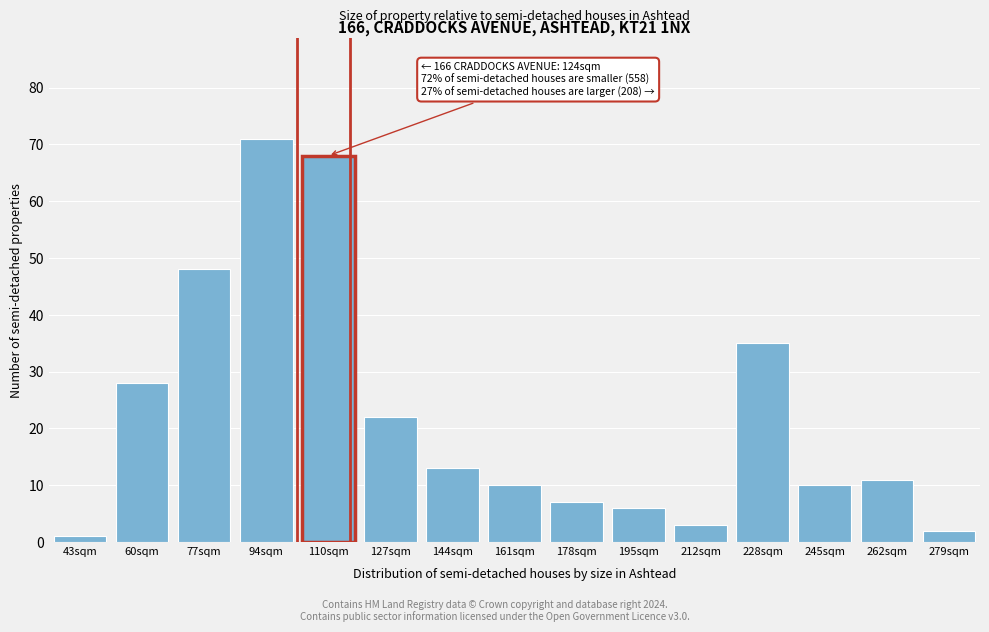

Reading left to right, list all the values displayed in this chart.

1	28	48	71	68	22	13	10	7	6	3	35	10	11	2